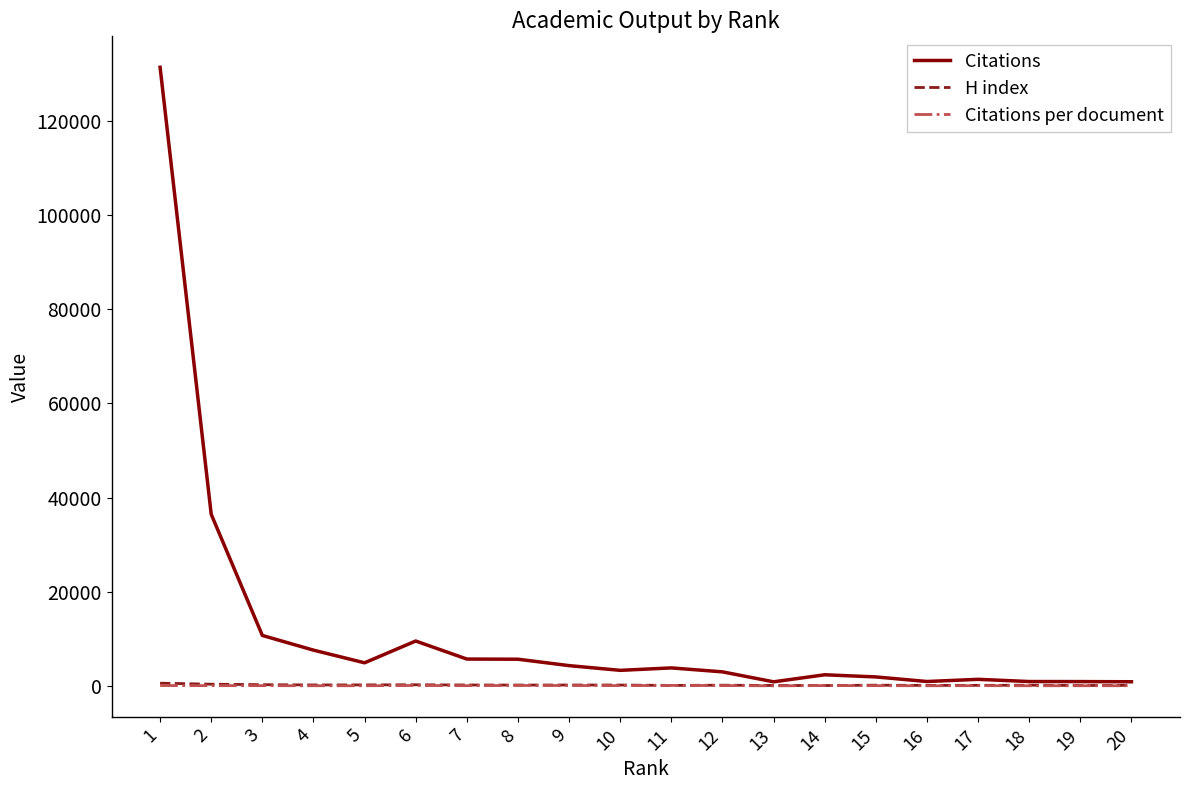

At which category is the sum across all series the highest?

1